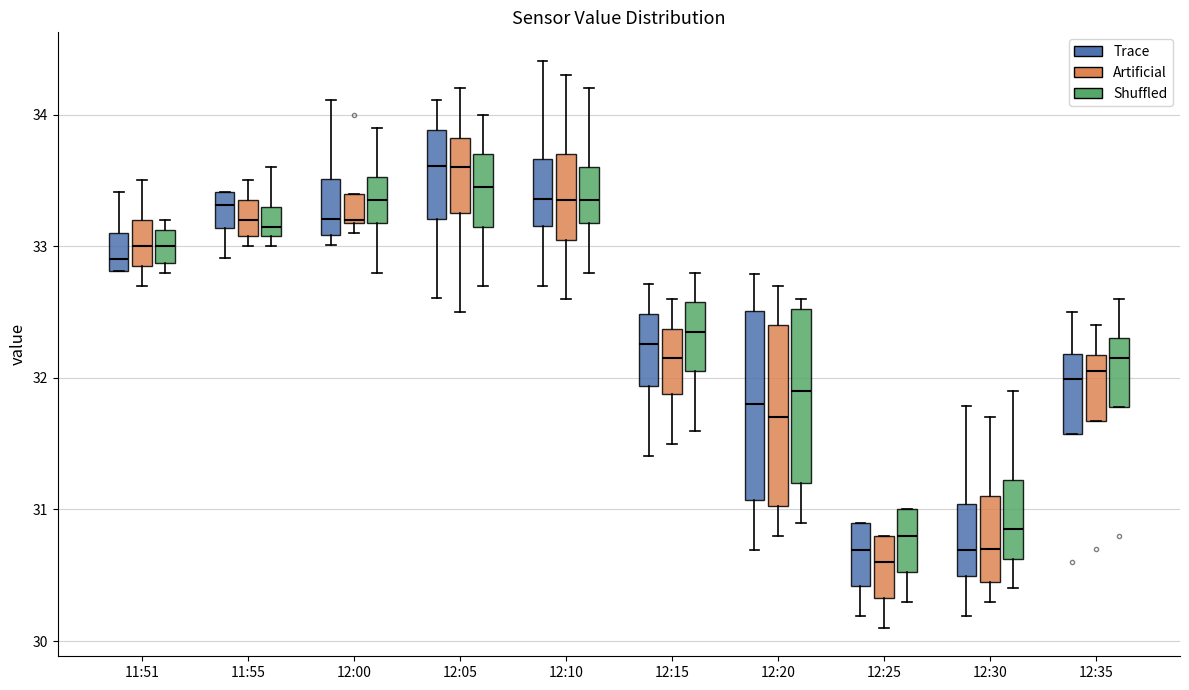

Where is the lower edge of the box for 12:10 (Shuffled) on the y-axis? The values are not printed on the chart, so give them approximately, as read against the axis.

33.2